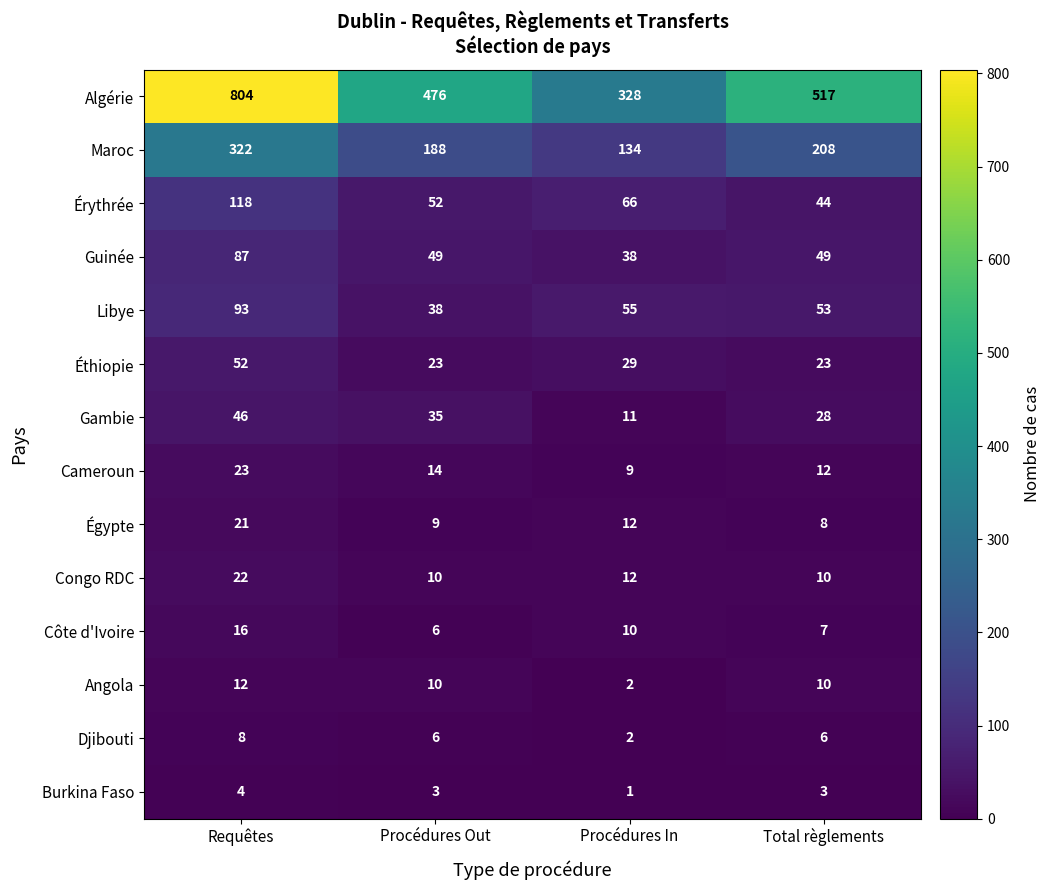

At which category is the sum across all series the highest?

Requêtes